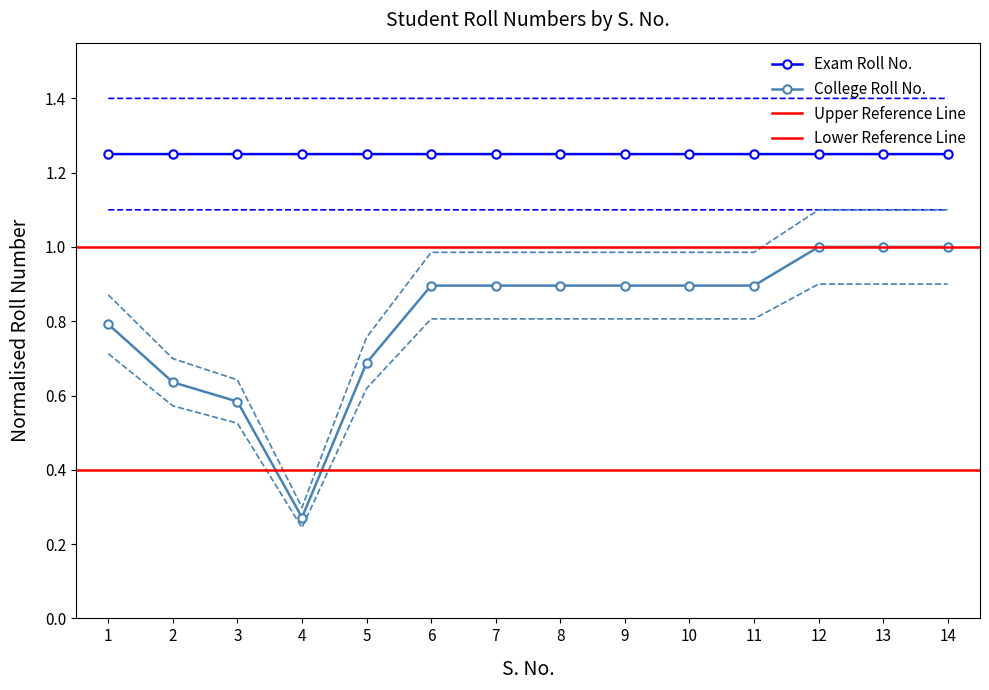

Between 3 and 1, which is larger?

3